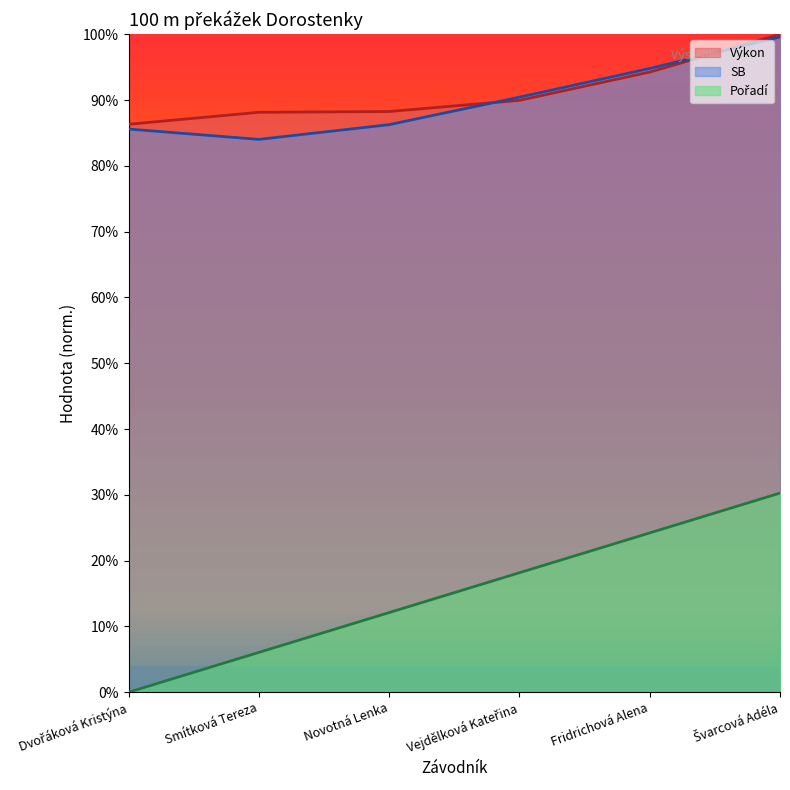

Reading left to right, list all the values displayed in this chart.

Pořadí: 0.0	0.1	0.1	0.2	0.2	0.3
Výkon: 0.9	0.9	0.9	0.9	0.9	1.0
SB: 0.9	0.8	0.9	0.9	0.9	1.0